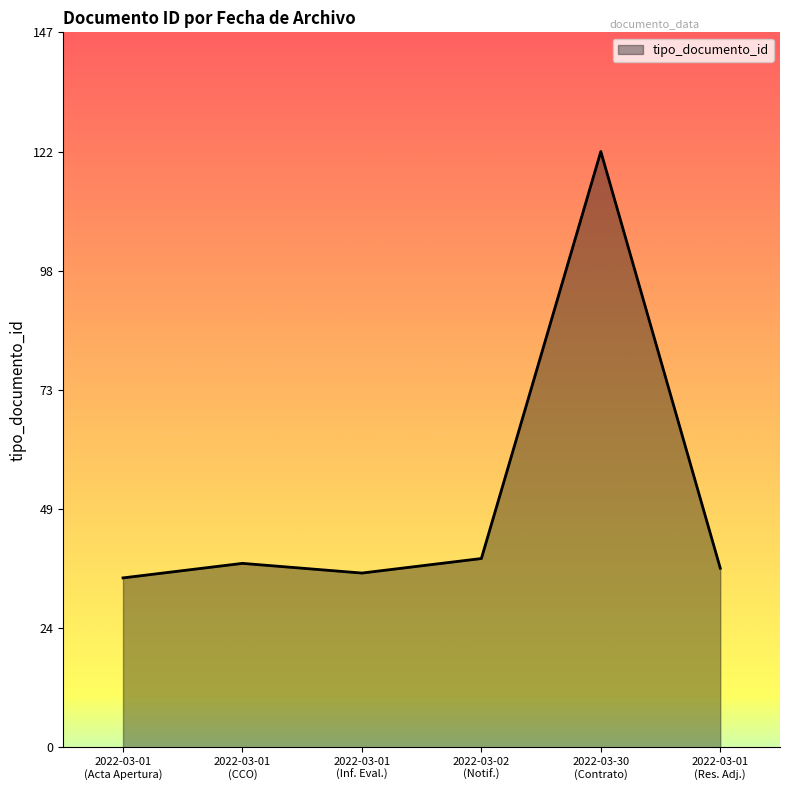

Reading left to right, transcribe all the data shown in this chart.

35	38	36	39	123	37